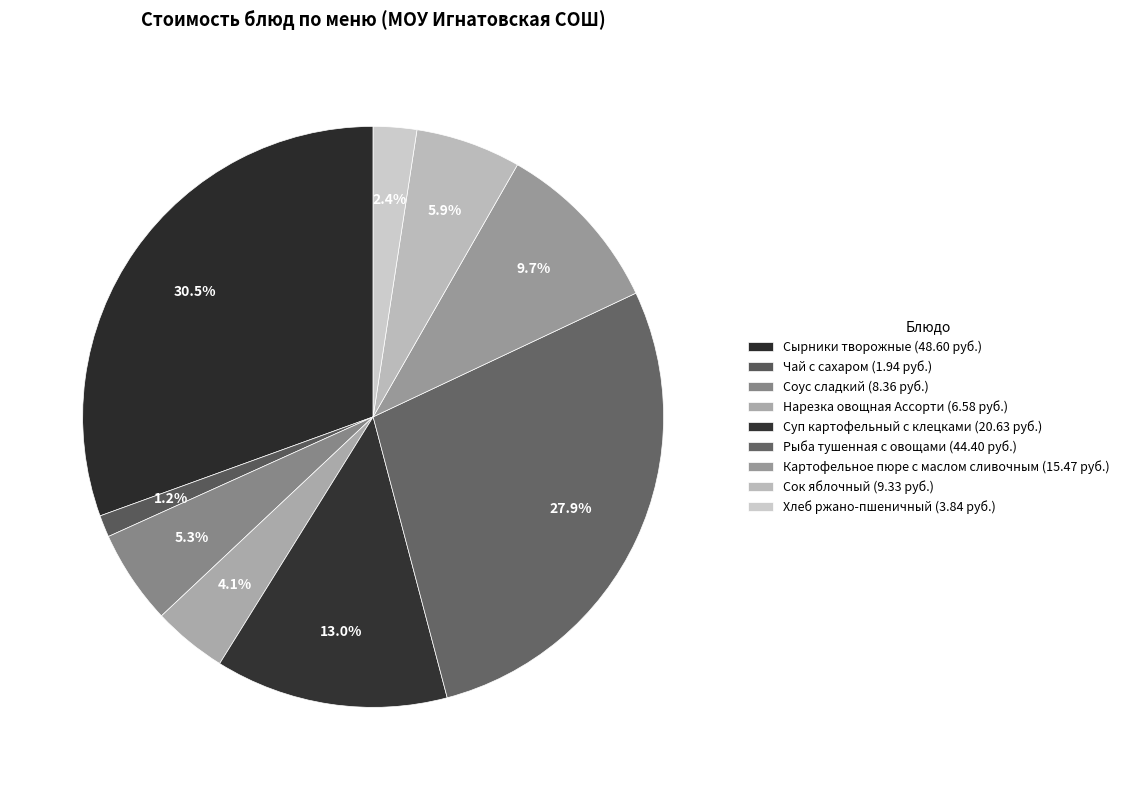

What percentage is the Соус сладкий slice, to the nearest percent?

5%